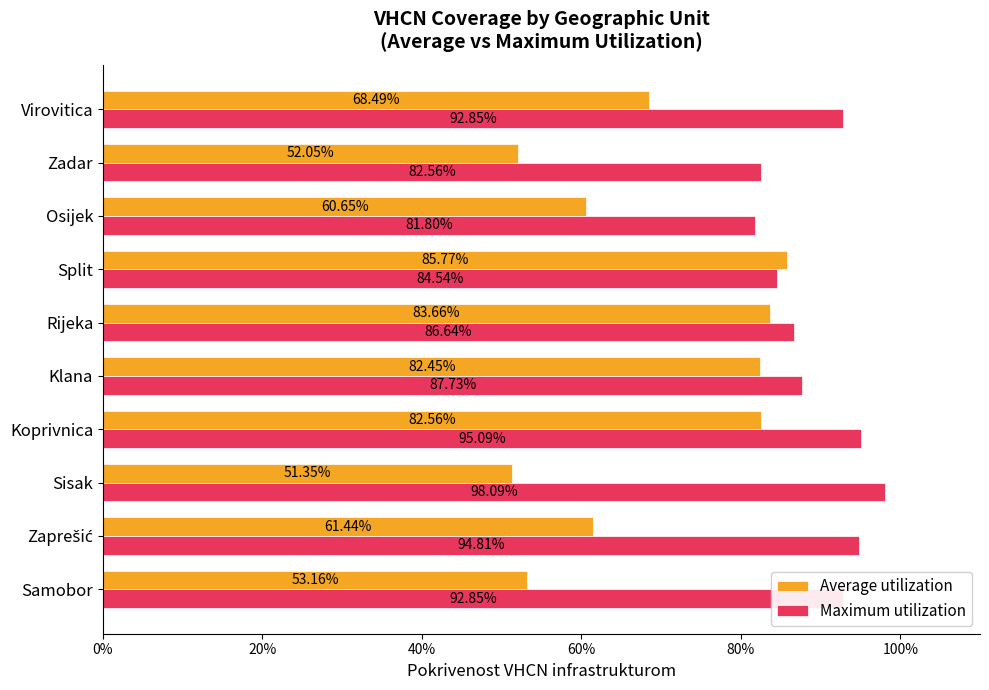

What are all the series names shown in the legend?

Average utilization, Maximum utilization